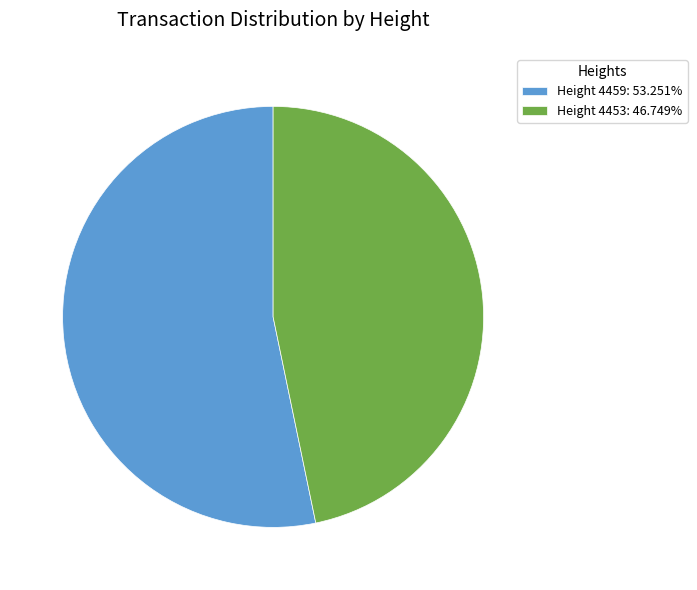

Combined, do Height 4453: 46.749% and Height 4459: 53.251% account for over 50%?

Yes